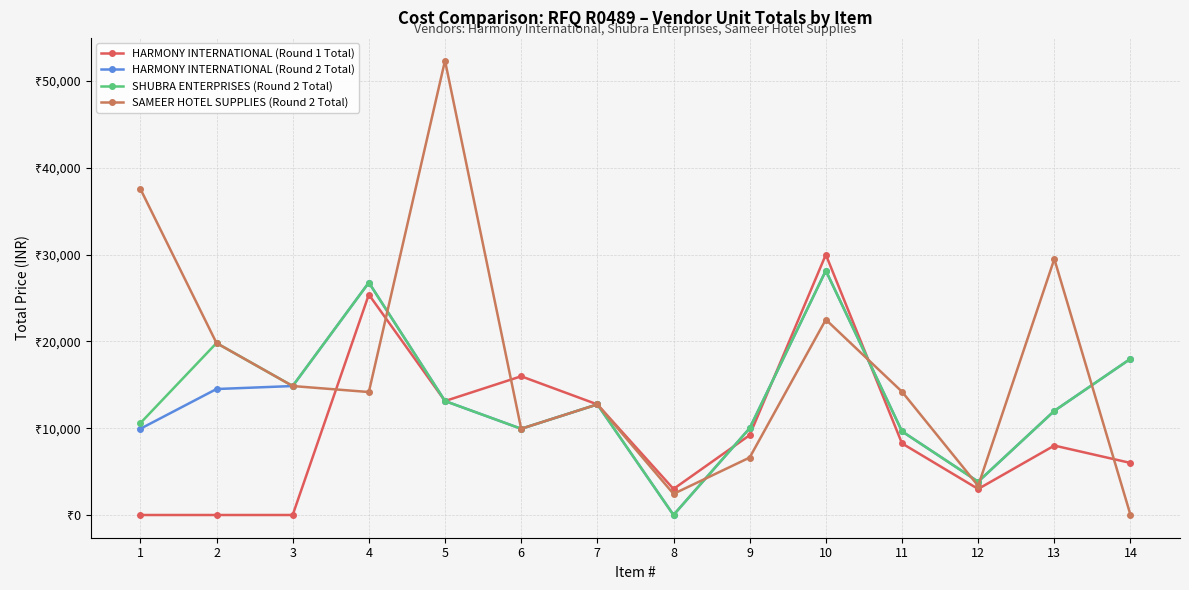

Is this an area chart (filled region under the line)?

No